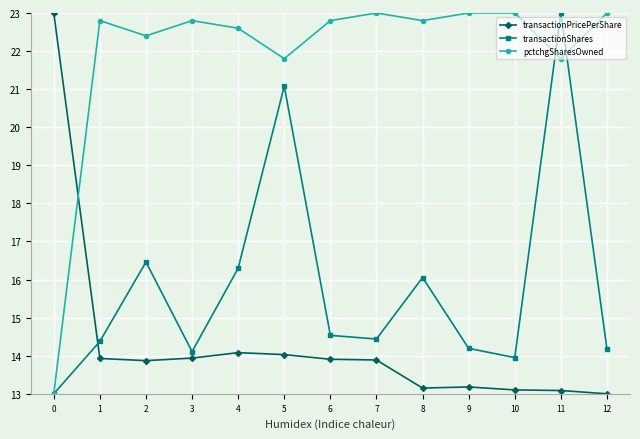

What is the spread (max minus min) of values at 11?

9.9